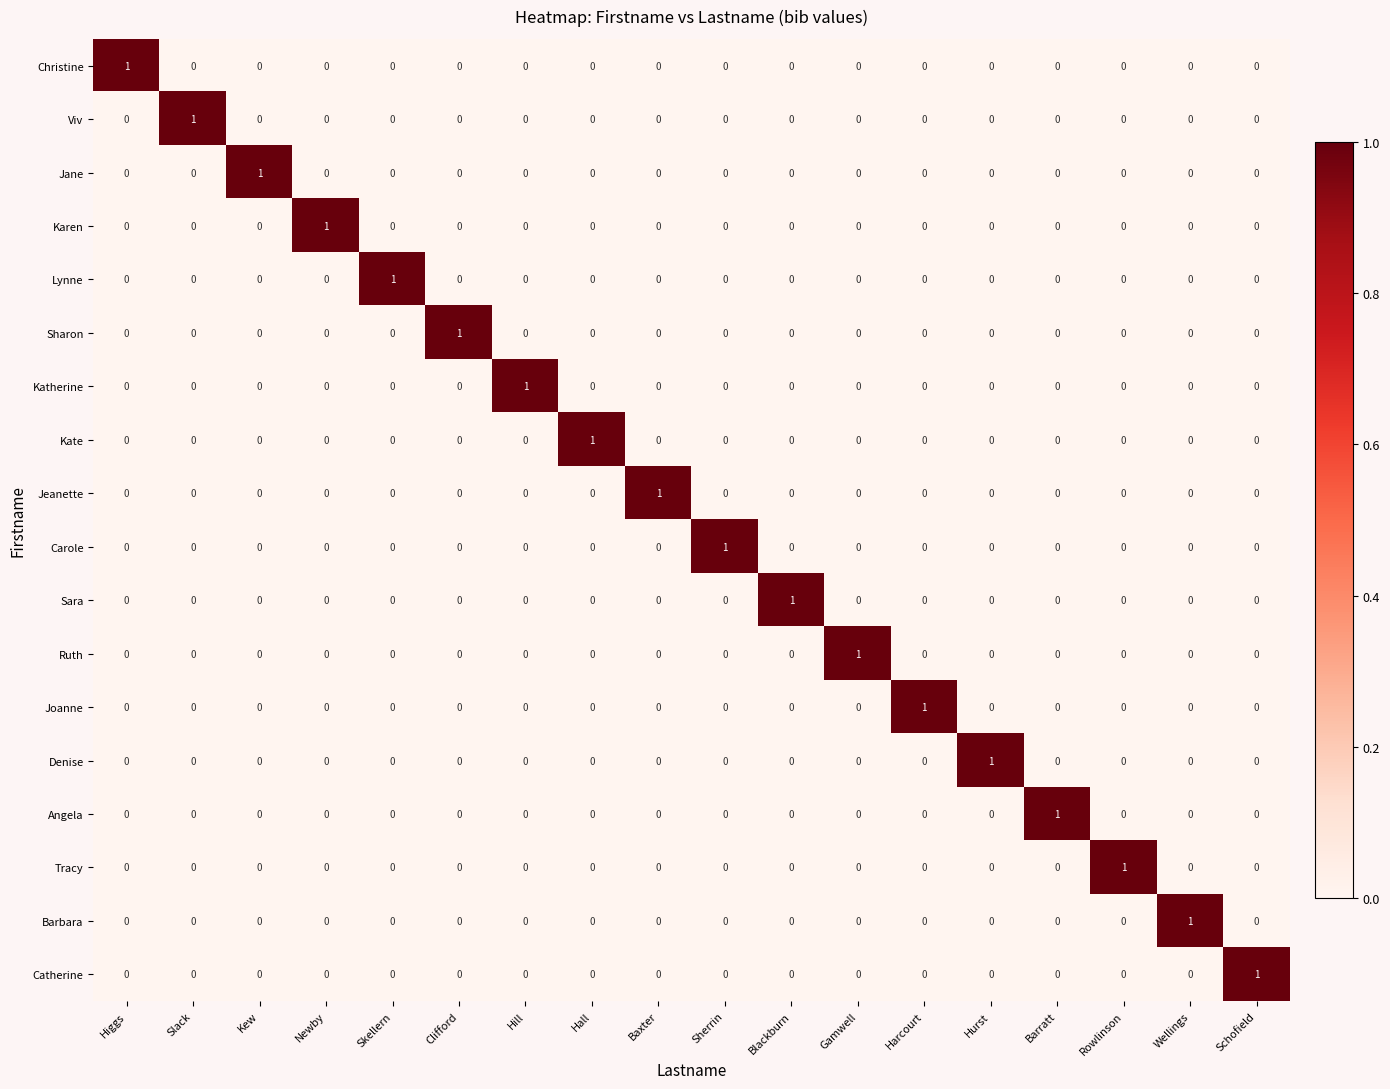

Which category has the highest value in the Karen series?

Newby